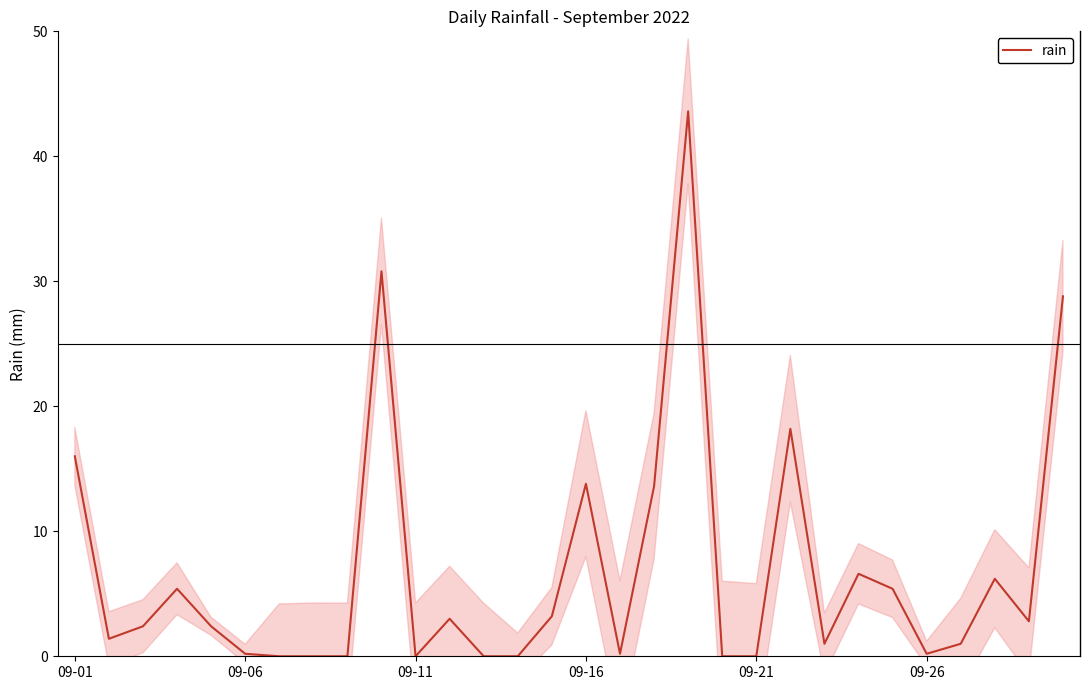

Is it true that the value at 09-01 is 16.0?

True